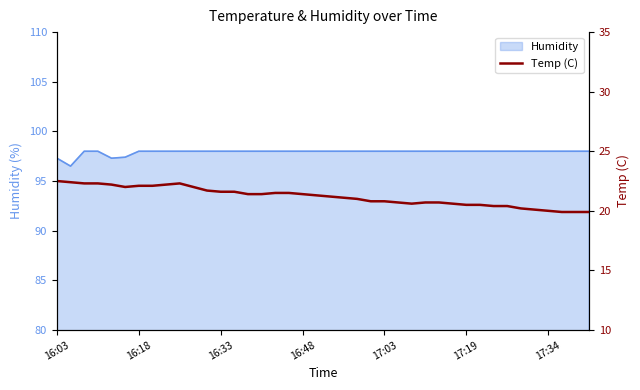

How many points are higher than both their immediate neighbors (excluding endpoints)?

1